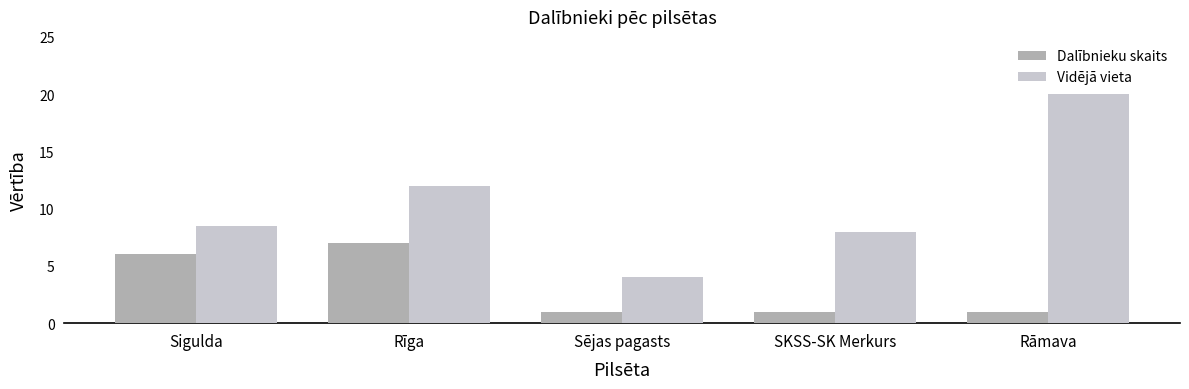

List the series in order of their overall mean, highest first.

Vidējā vieta, Dalībnieku skaits